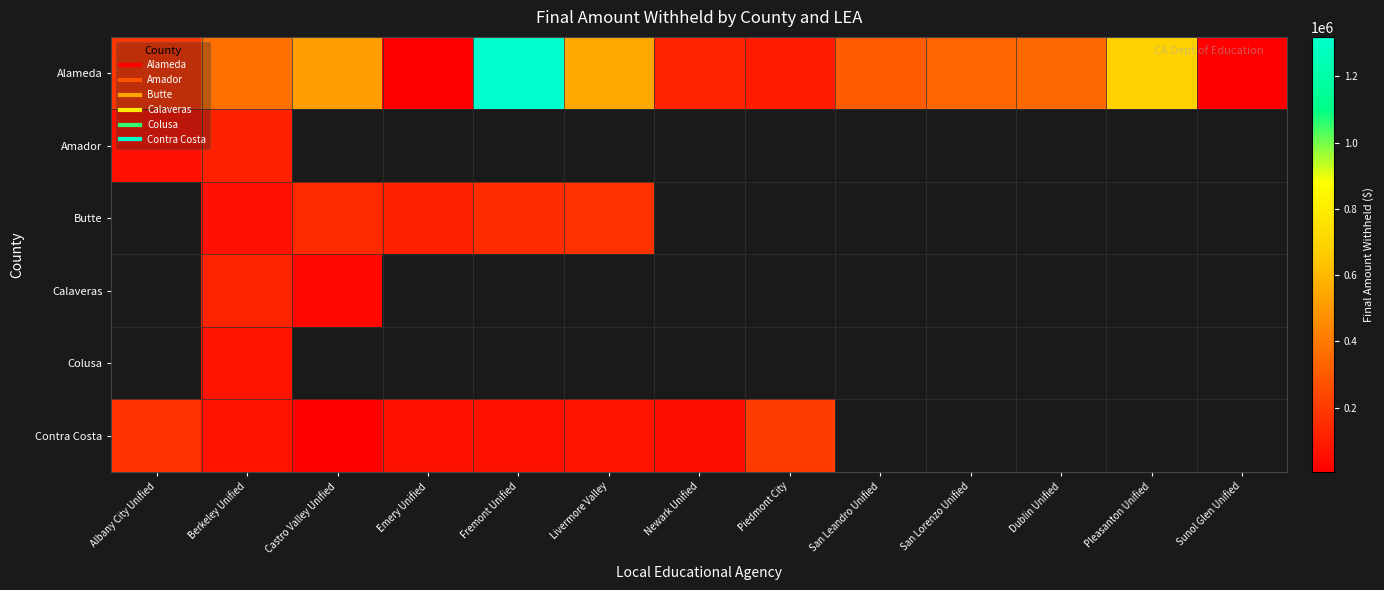

Which label corresponds to the smallest value in the chart?

Sunol Glen Unified